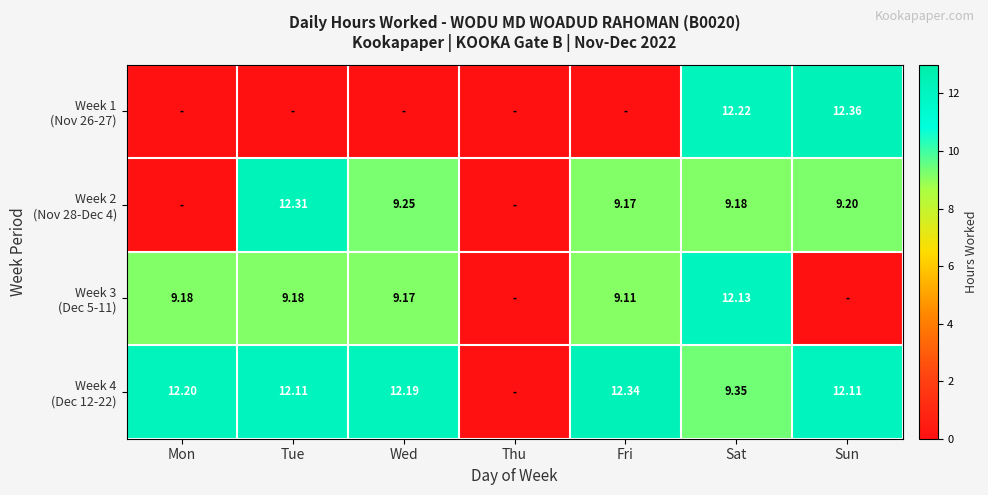

What is the difference between the maximum and minimum values in the Week 1 (Nov 26-27) series?

12.4